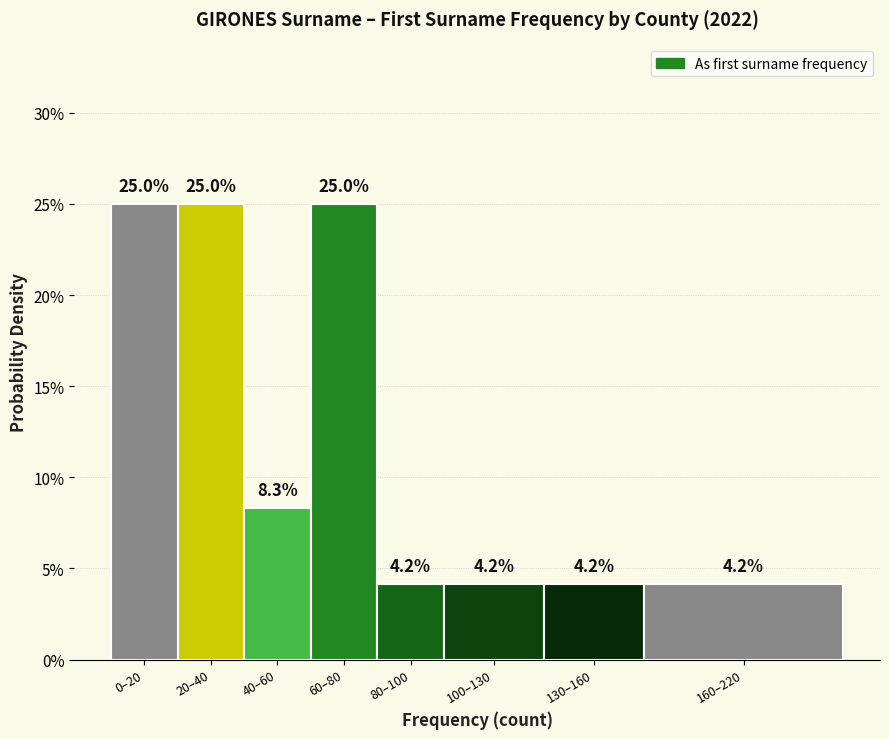

Does the chart contain any negative values?

No